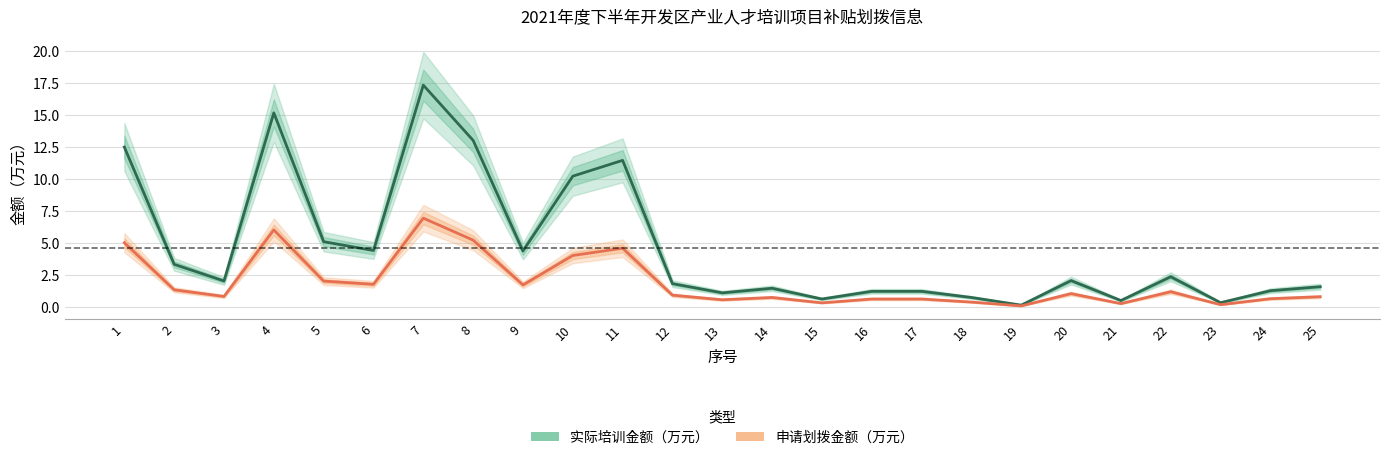

How many series are shown in this chart?

2